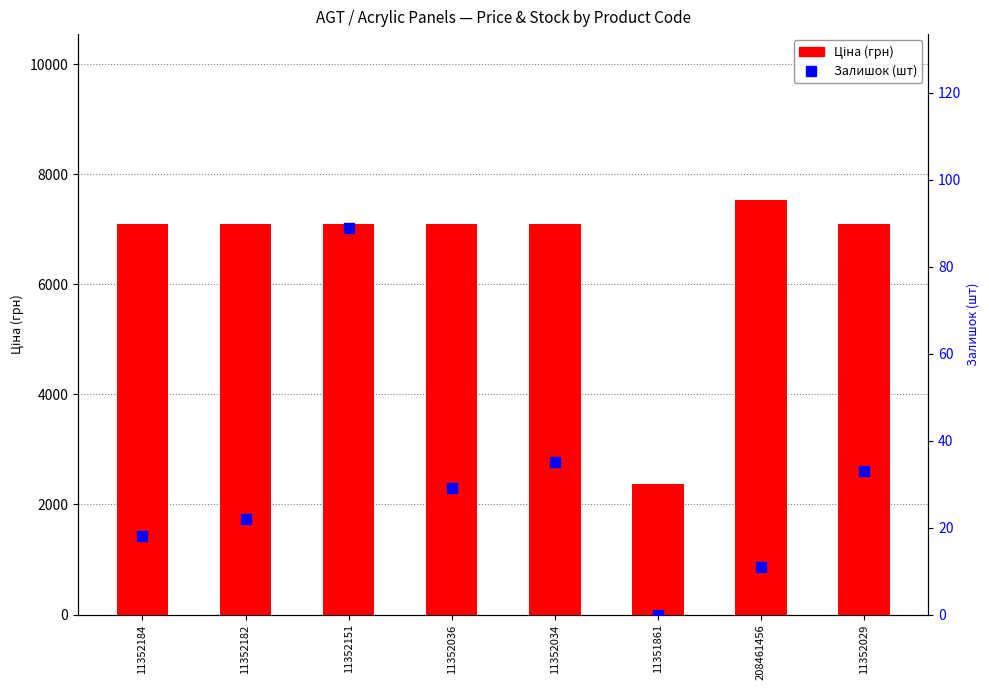

What is the total value across all series at 11352029?

7131.8